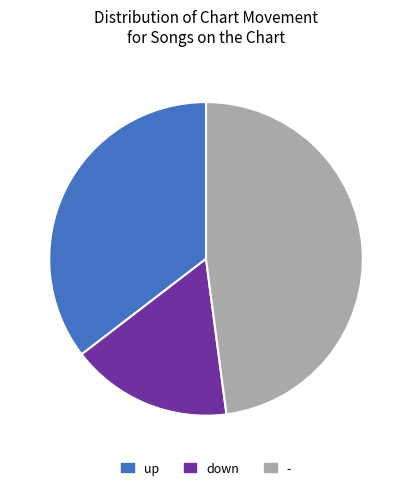

Is - the majority of the pie?

No